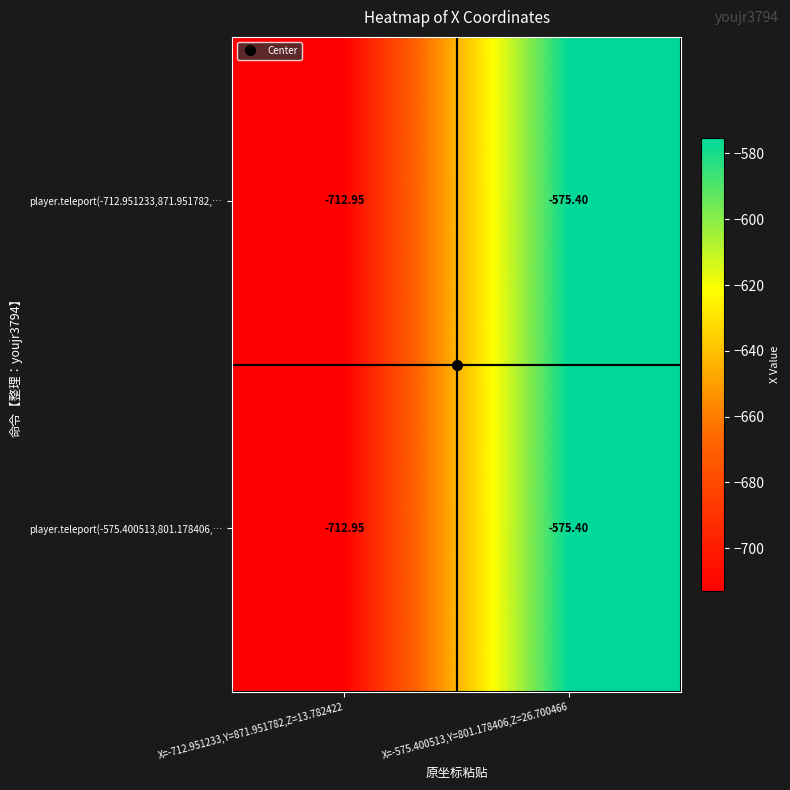

At which category is the sum across all series the highest?

X=-575.400513,Y=801.178406,Z=26.700466